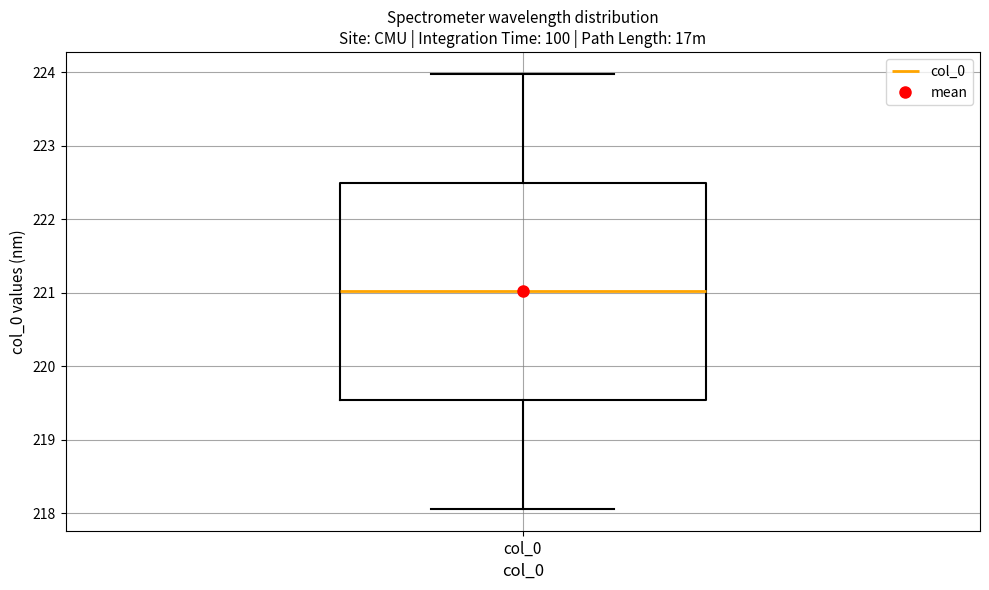

Transcribe this box plot: give where the median line is, the range the box spans, and where the two whiskers end, as read against the y-axis. The values are not printed on the chart, so give them approximately, as read against the axis.

median 221.0, box 219.5 to 222.5, whiskers 218.1 to 224.0